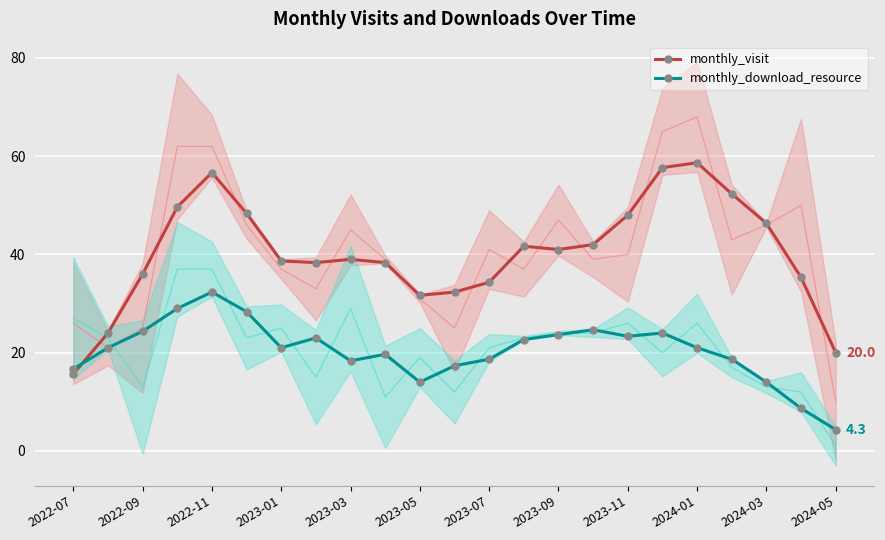

List the series in order of their overall mean, lowest first.

monthly_download_resource, monthly_visit